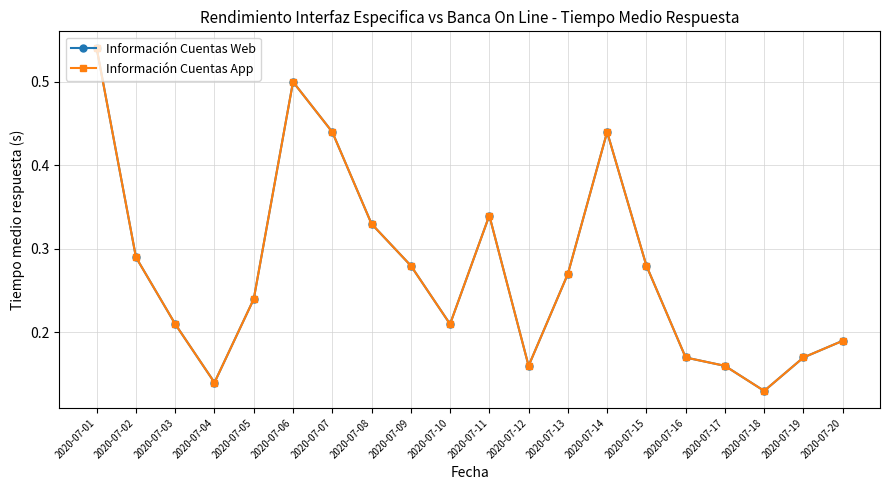

Rank the series at 2020-07-11 from lowest to highest value.

Información Cuentas Web, Información Cuentas App